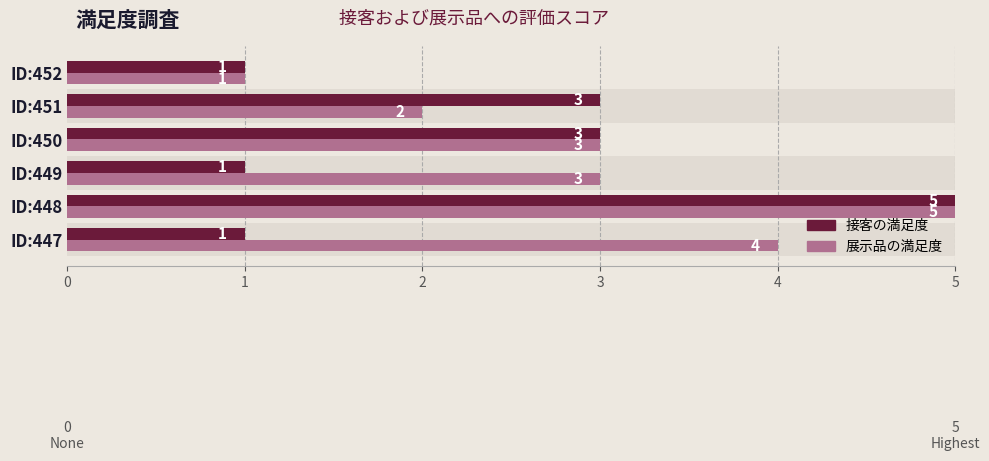

Is it true that 展示品の満足度 equals 4 at ID:449?

False